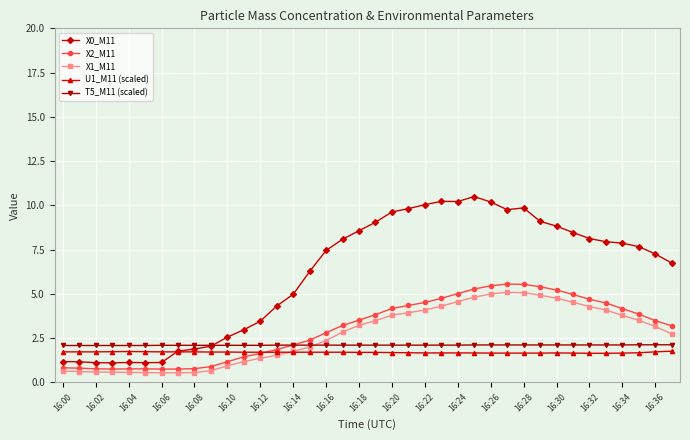

True or false: X1_M11 and X0_M11 cross at least once.

False